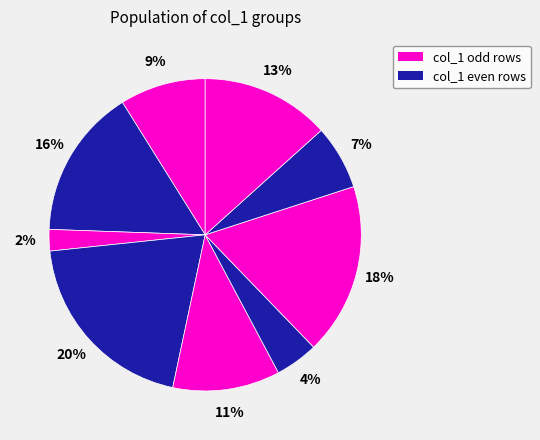

How many segments does this pie chart have?

9